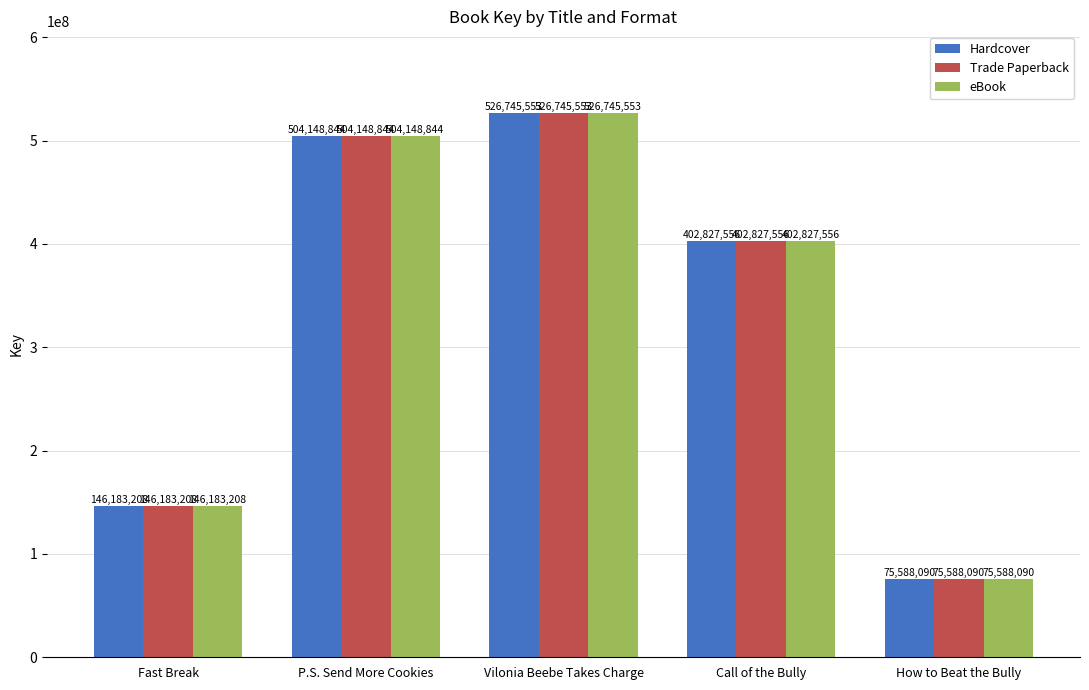

How many categories are shown in the chart?

5